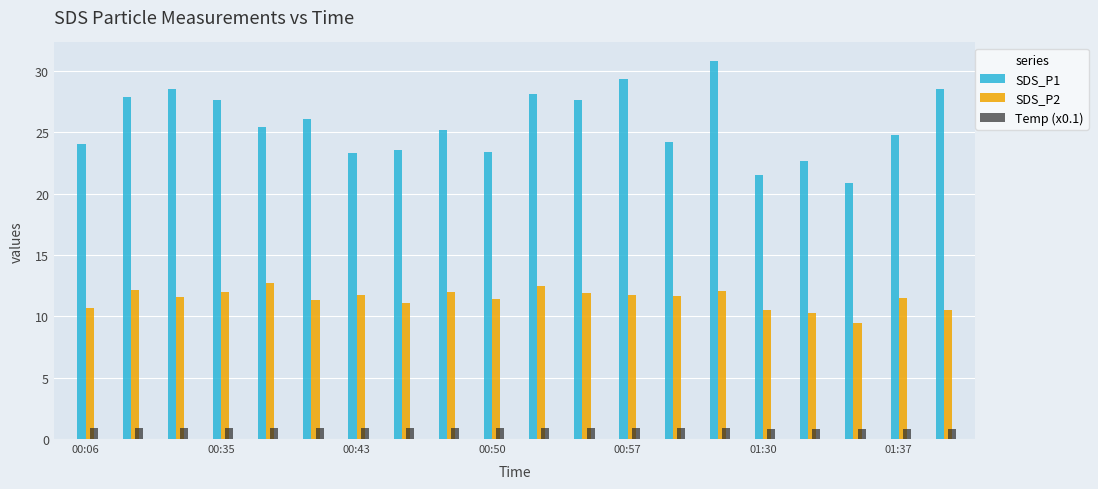

Rank the series by their average value, from lowest to highest.

Temp (x0.1), SDS_P2, SDS_P1